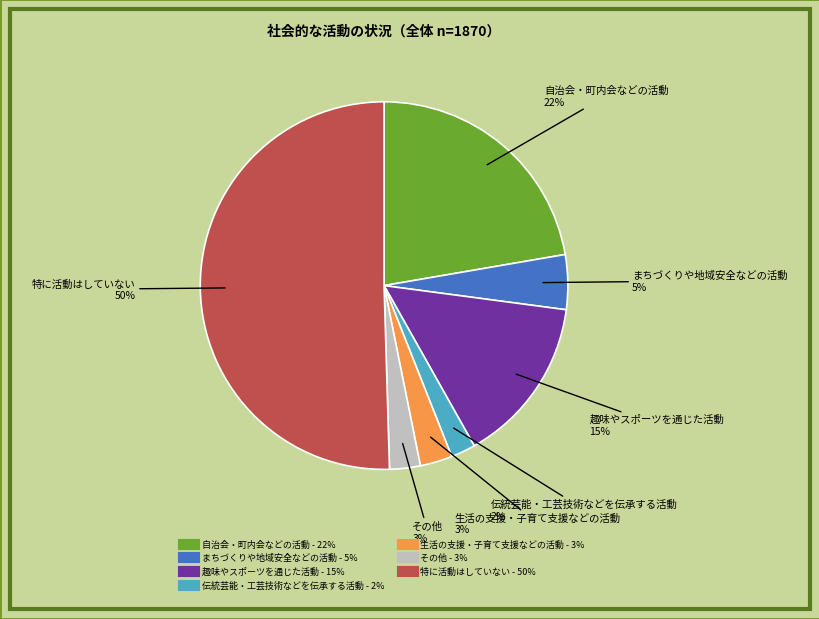

To the nearest percent, what is the average slice percentage?

14%